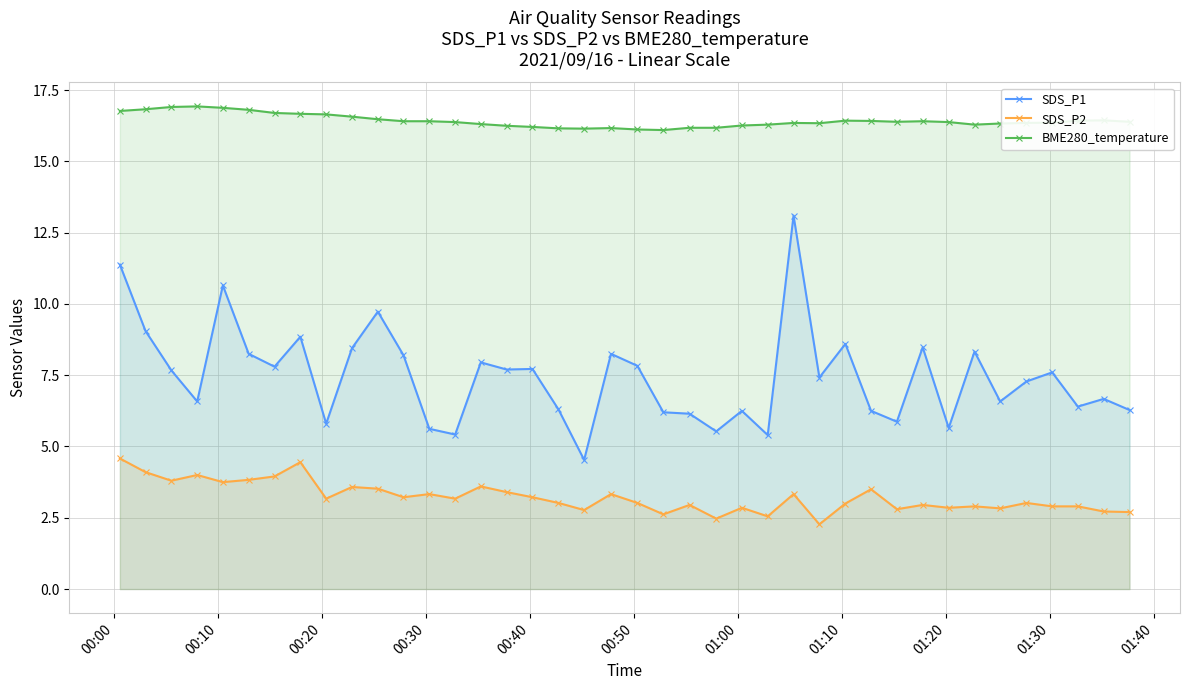

What is the value of the SDS_P1 point at the 36th from the left?

7.3